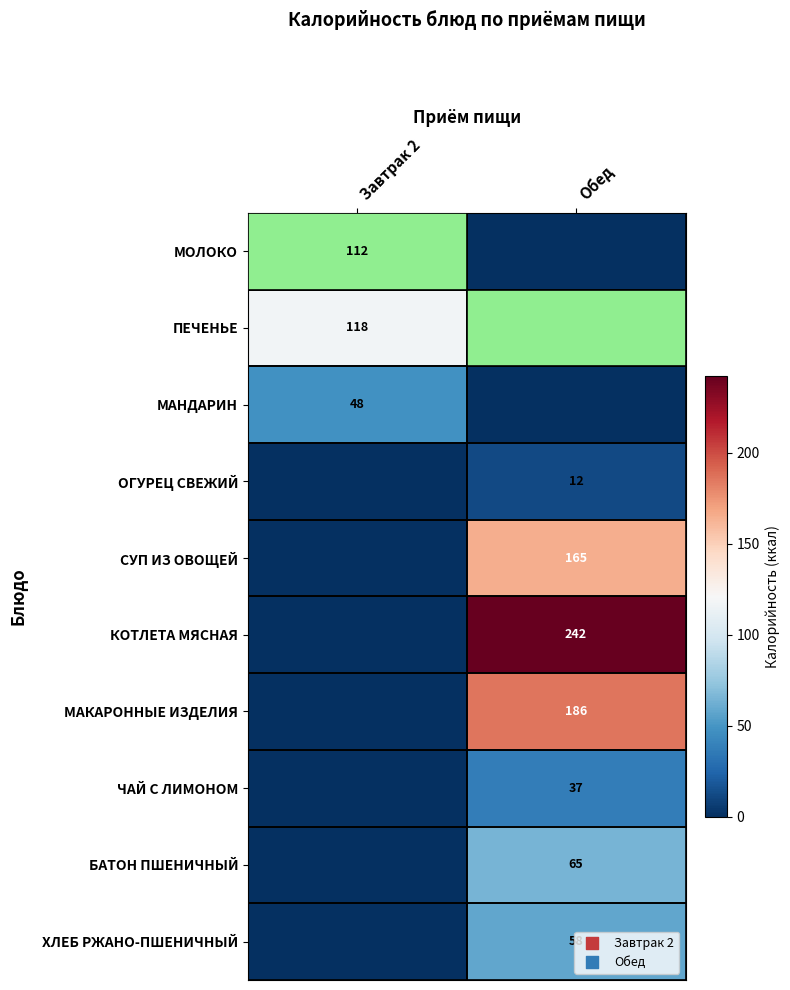

The value of ЧАЙ С ЛИМОНОМ at Обед is 37. True or false?

True